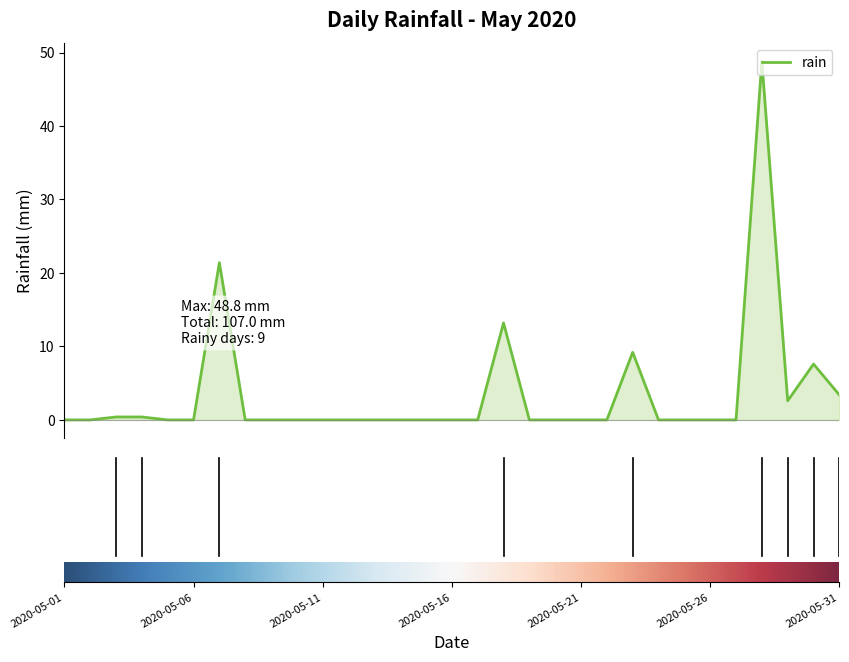

What is the average value?

3.5